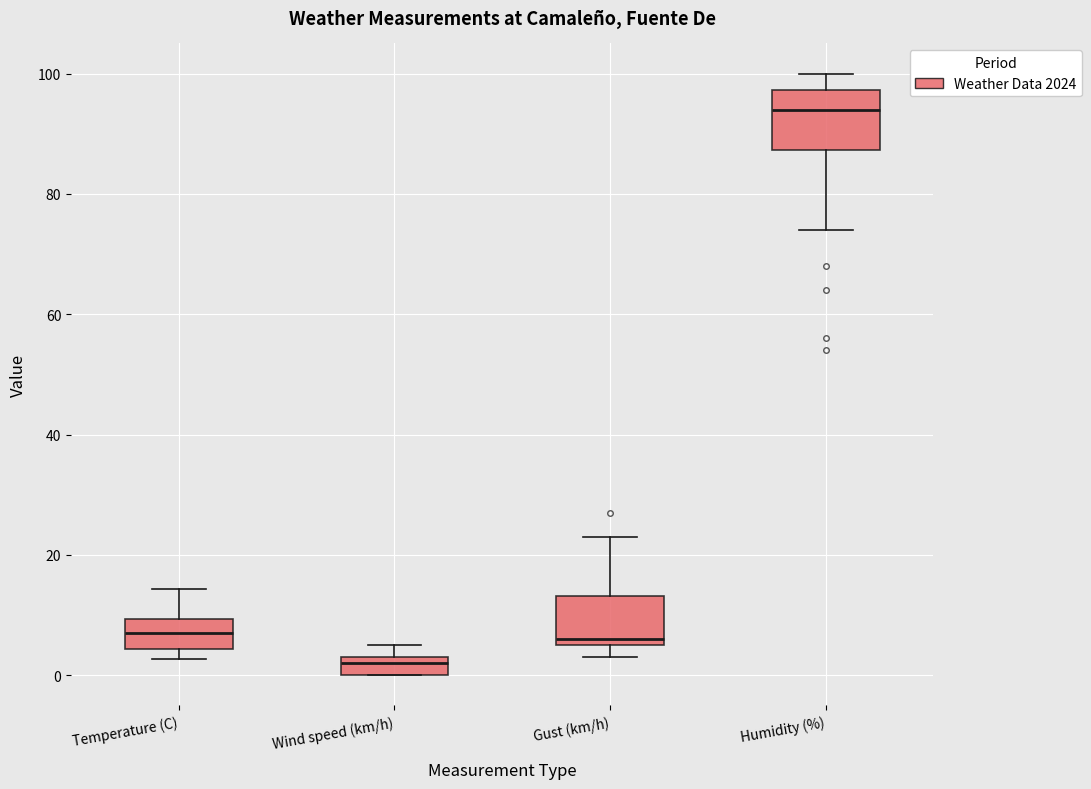

Where is the lower edge of the box for Temperature (C) on the y-axis? The values are not printed on the chart, so give them approximately, as read against the axis.

4